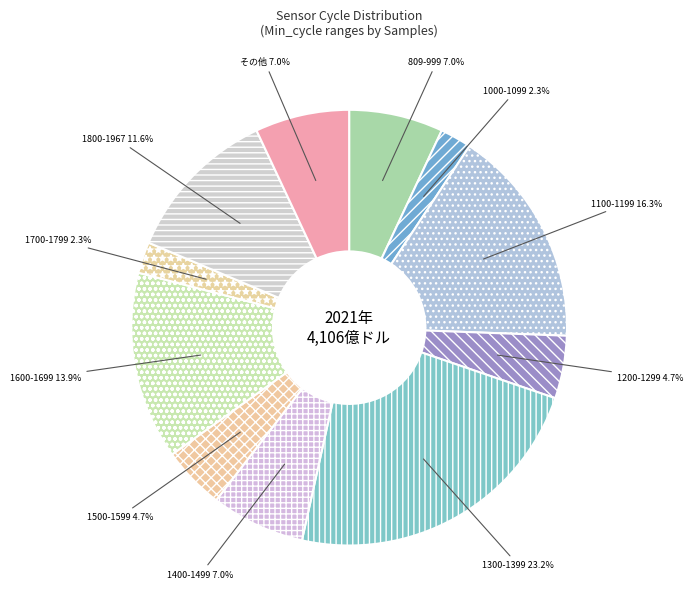

Which slice is the largest?

1300-1399